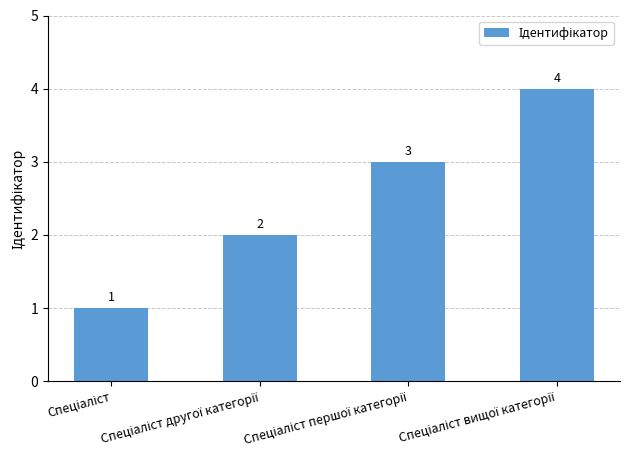

Does the chart contain stacked bars?

No